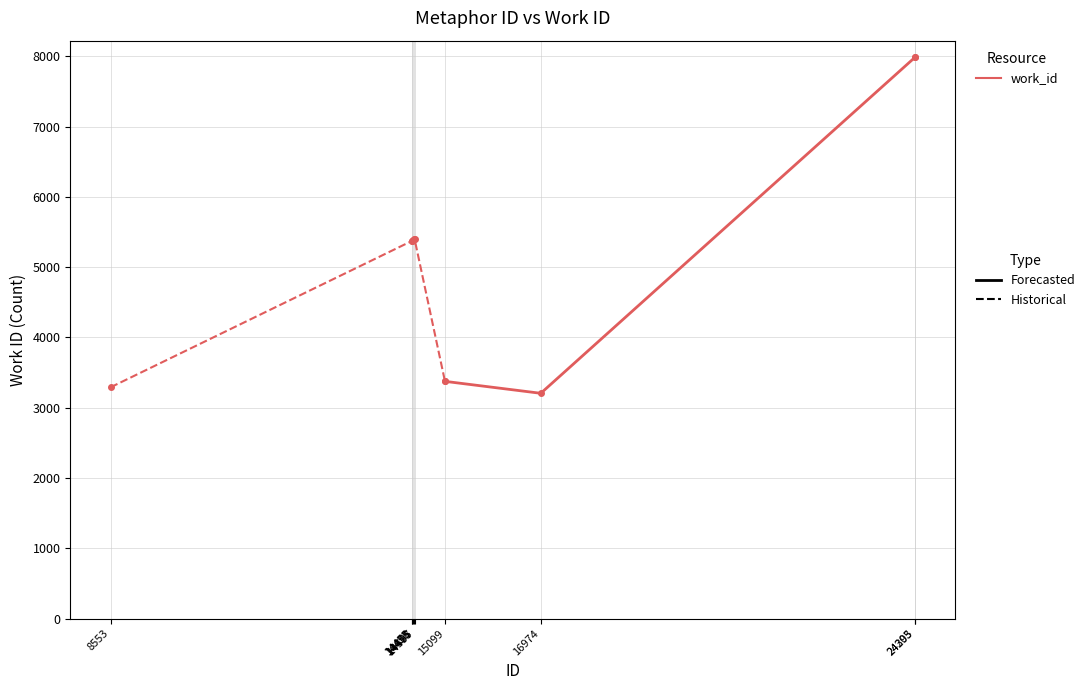

Where is the data nearest to the value 4347?

15099